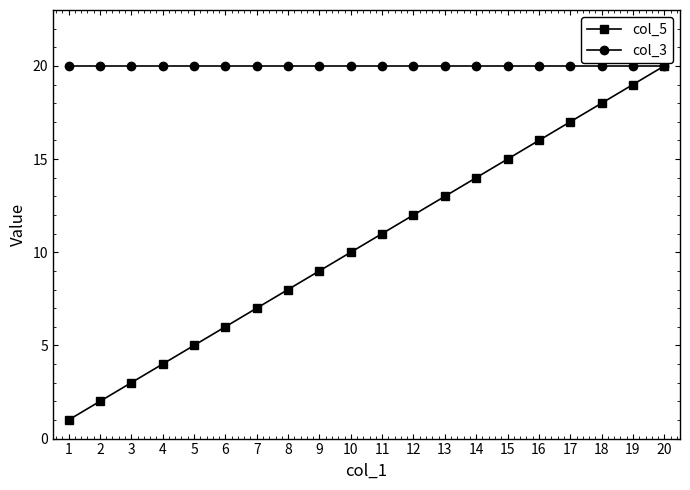

Which series has the widest spread of values?

col_5